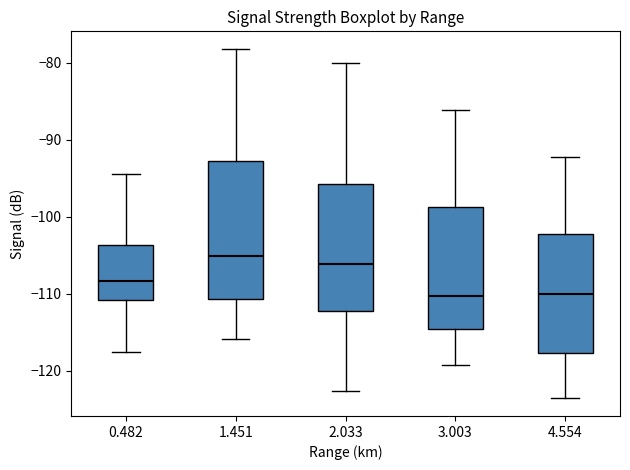

Where does the lower whisker of the box at x = 1.451 end on the y-axis? The values are not printed on the chart, so give them approximately, as read against the axis.

-116